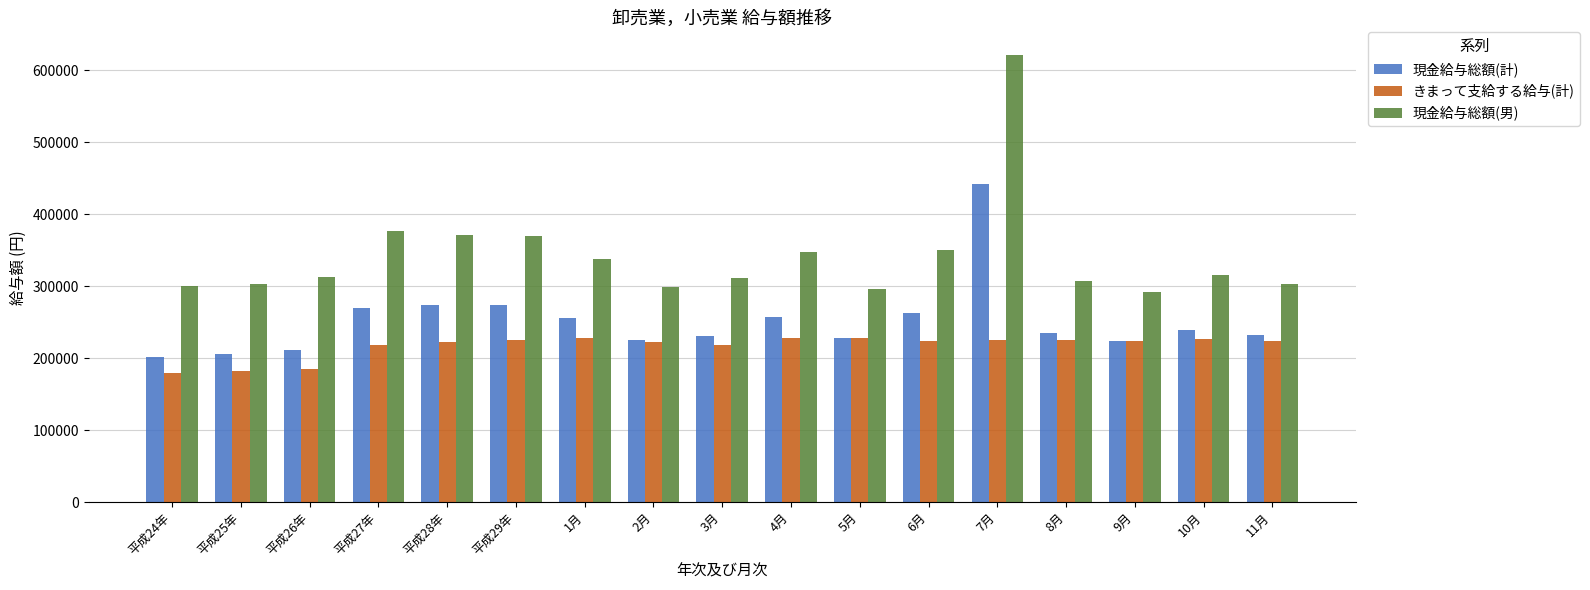

List the series in order of their overall mean, highest first.

現金給与総額(男), 現金給与総額(計), きまって支給する給与(計)